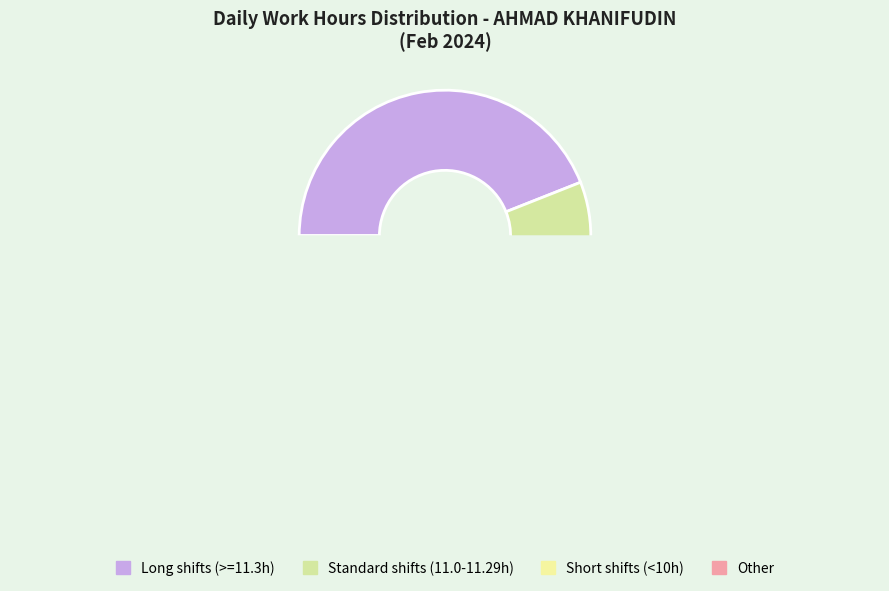

Is it true that Day 14 is 20% of the pie?

False